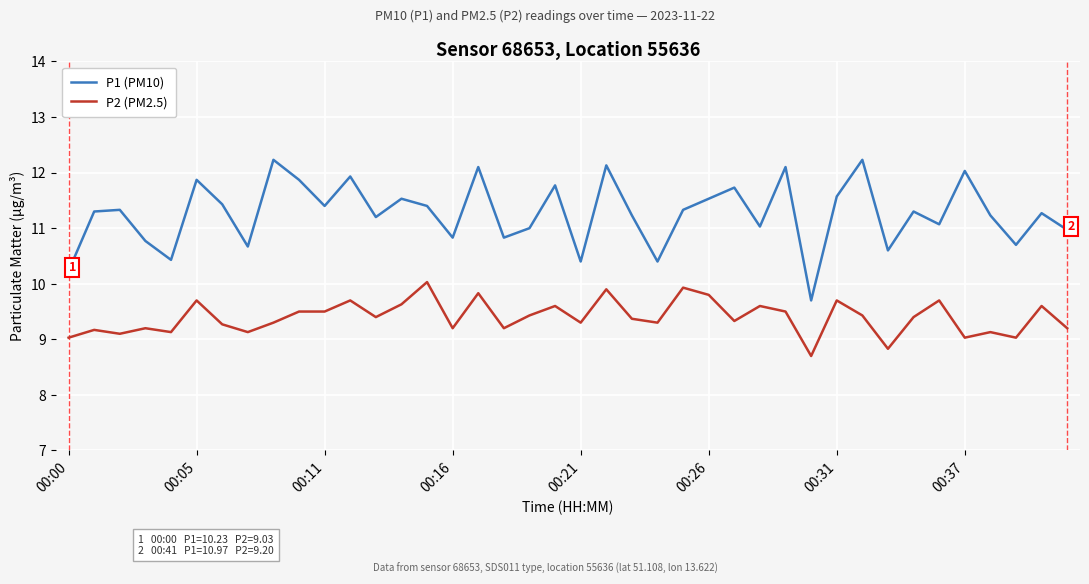

What is the difference between the maximum and minimum values in the P2 (PM2.5) series?

1.3